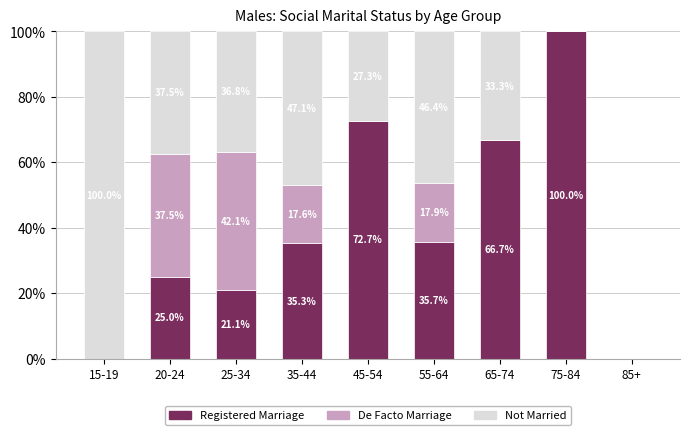

What are all the series names shown in the legend?

Registered Marriage, De Facto Marriage, Not Married